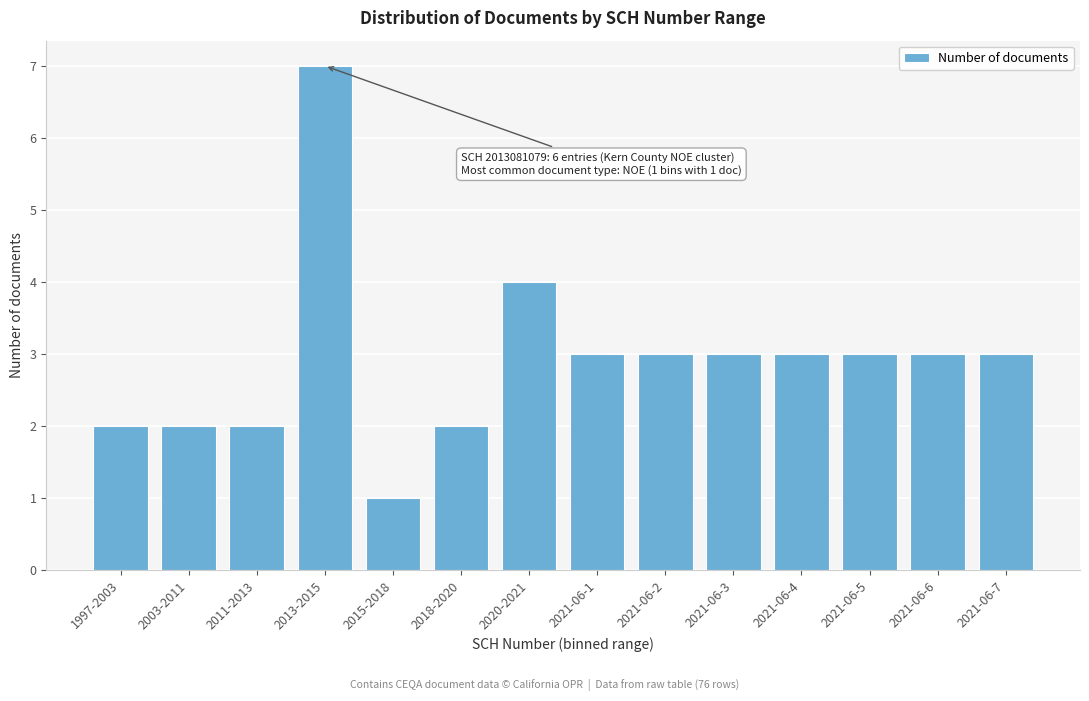

Reading left to right, transcribe all the data shown in this chart.

1997-2003=2	2003-2011=2	2011-2013=2	2013-2015=7	2015-2018=1	2018-2020=2	2020-2021=4	2021-06-1=3	2021-06-2=3	2021-06-3=3	2021-06-4=3	2021-06-5=3	2021-06-6=3	2021-06-7=3